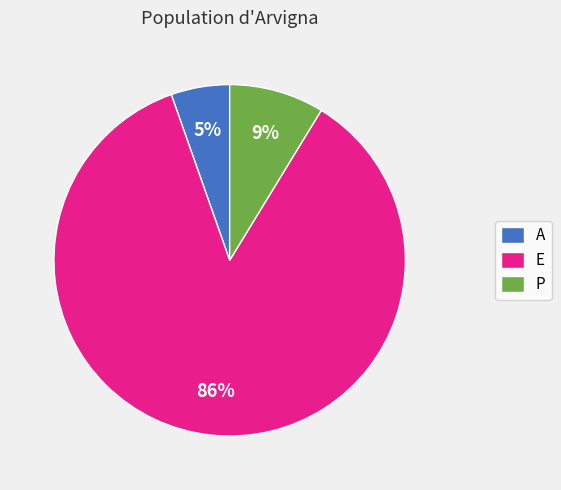

Count the number of slices in the pie.

3